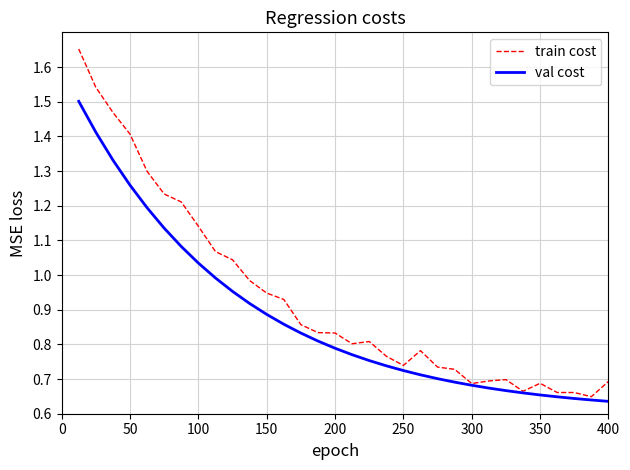

List the series in order of their overall mean, lowest first.

val cost, train cost